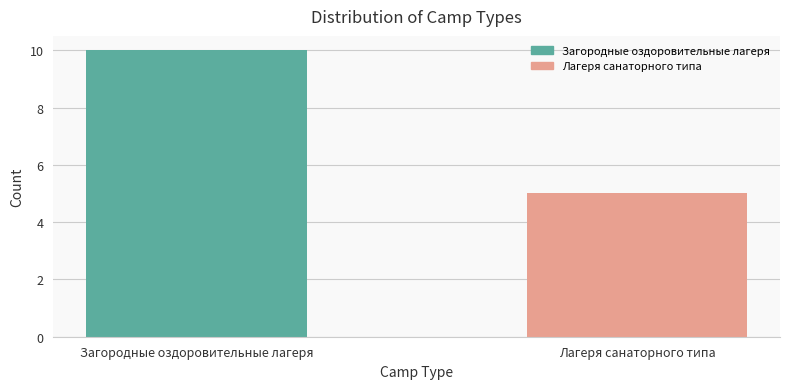

What is the difference between the maximum and minimum values?

5